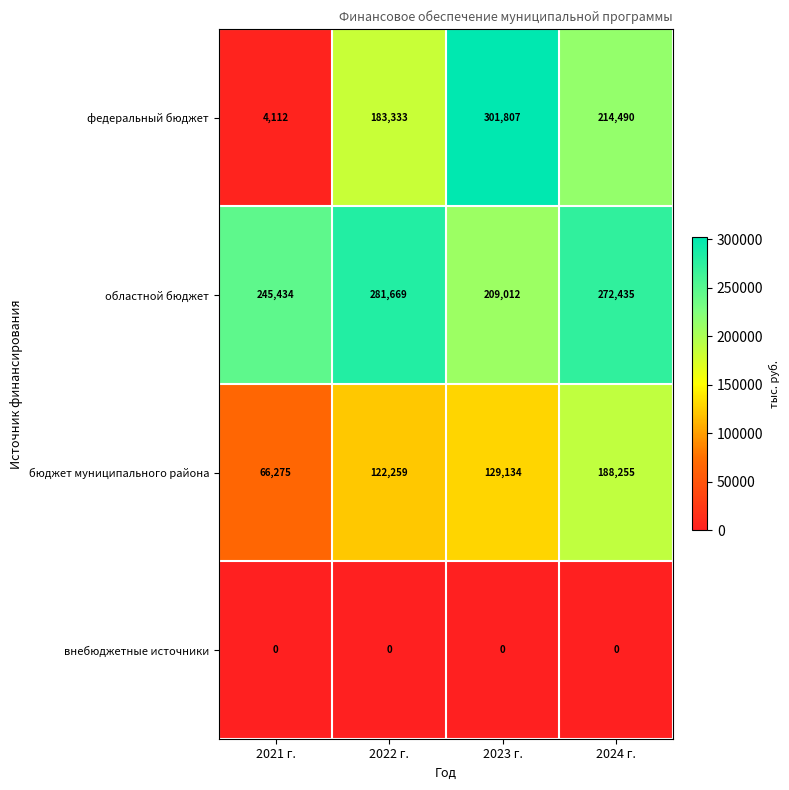

Count the number of categories in the chart.

4